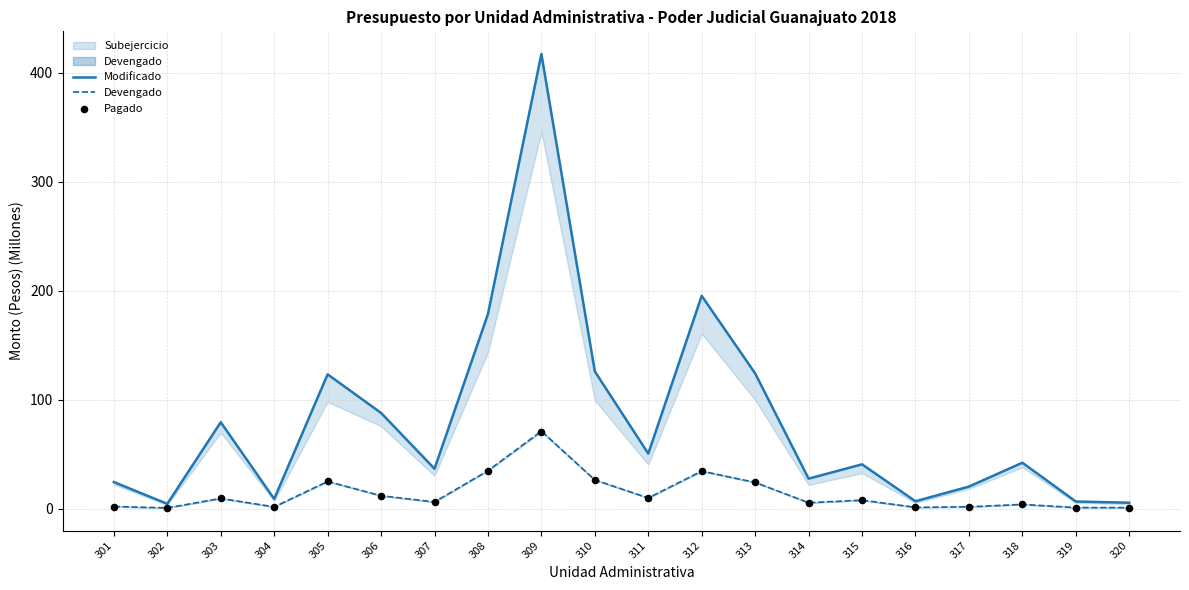

At how many categories does at least one series exceed 375?

1